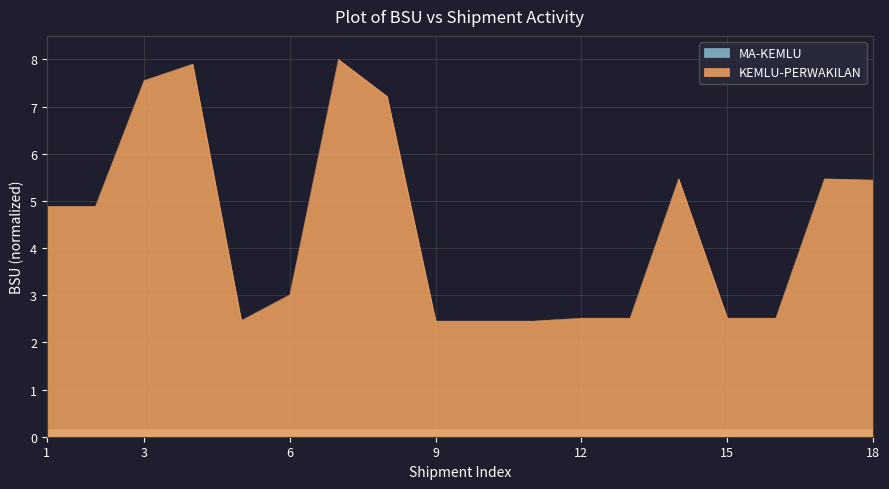

What is the value of the 12th point from the left?

2.5